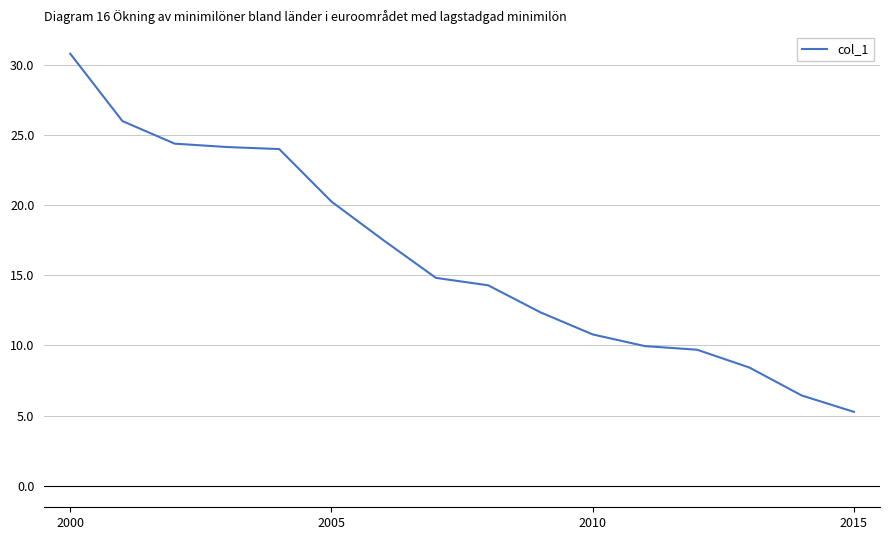

What is the minimum value shown in the chart?

5.3